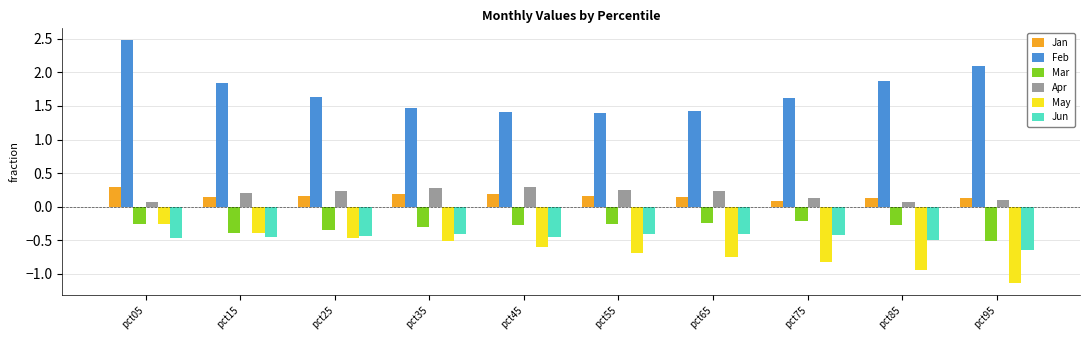

The value of Jan at pct05 is 0.3. True or false?

True